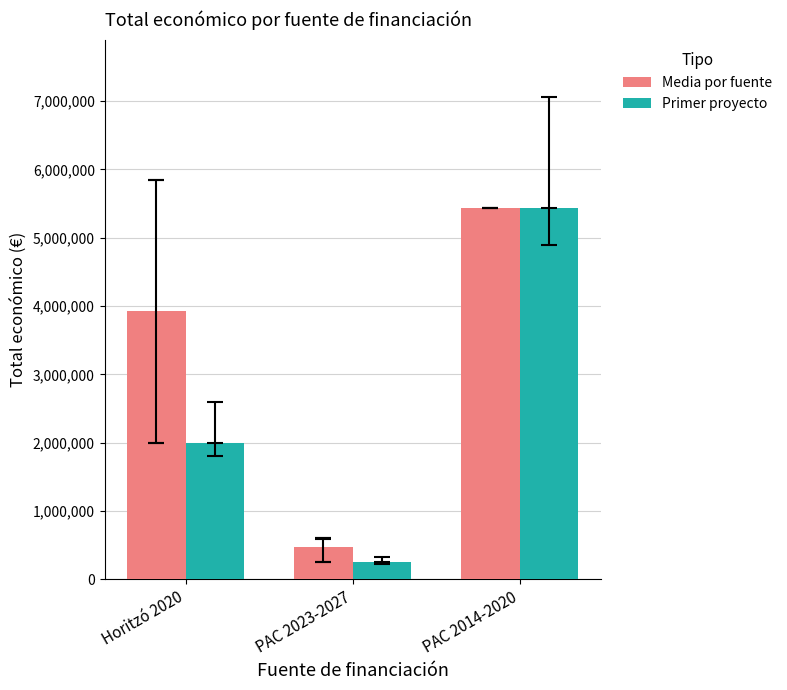

Rank the categories by Media por fuente value from lowest to highest.

PAC 2023-2027, Horitzó 2020, PAC 2014-2020